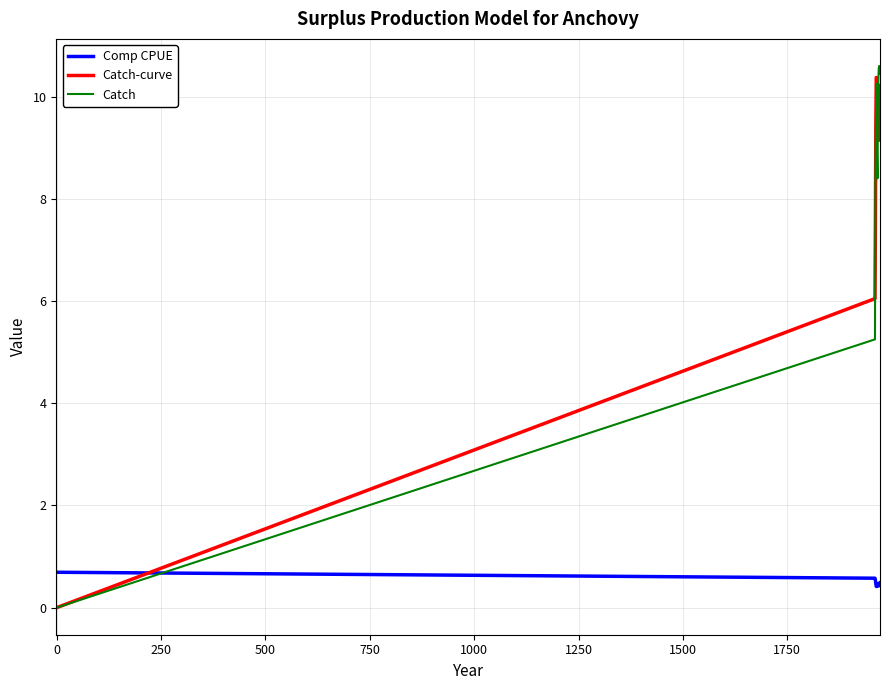

In Catch-curve, how many points are lower than both neighbors (excluding endpoints)?

1